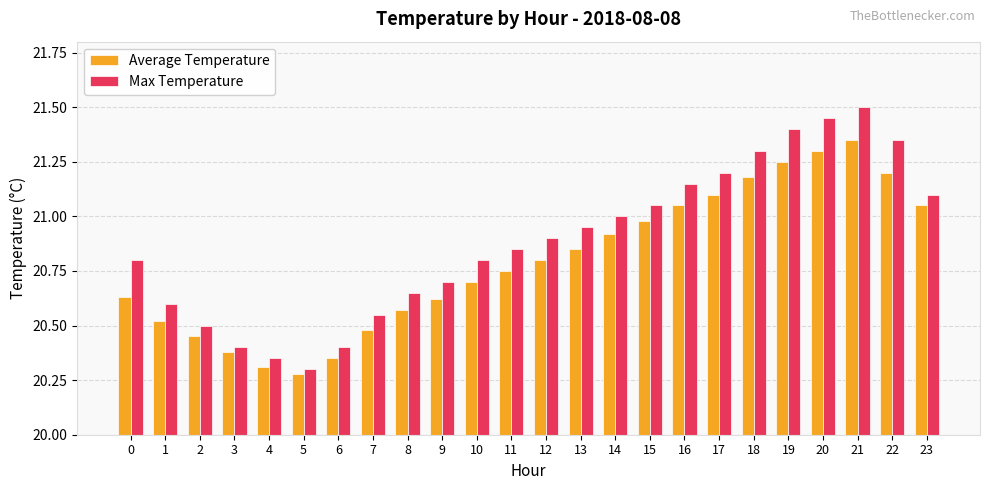

How many bars are there in each group?

2